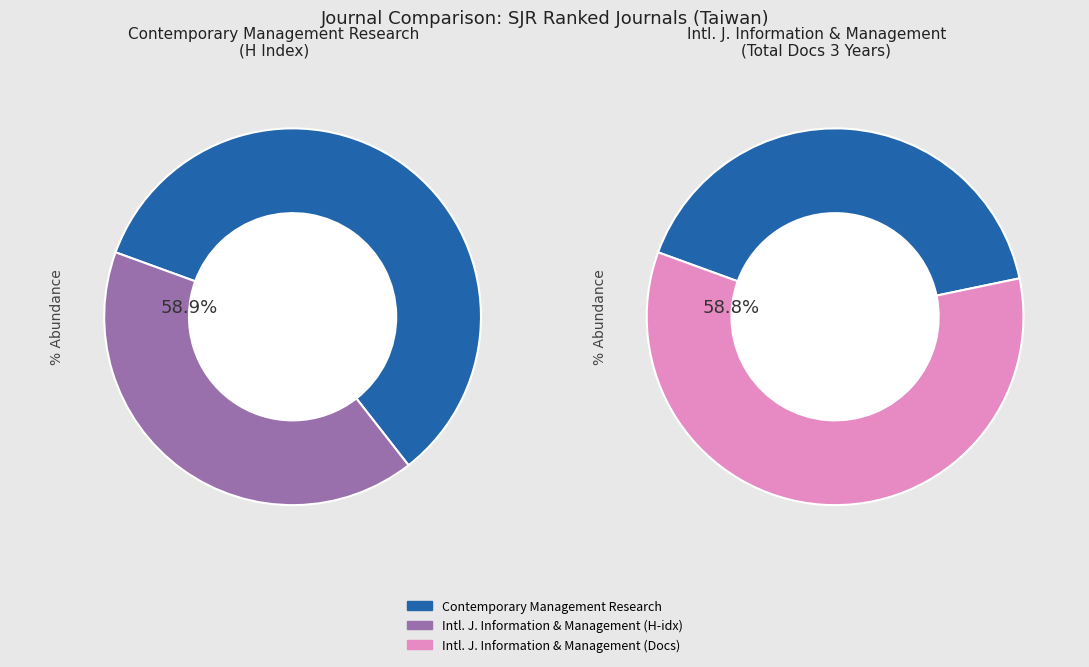

Which slice is the smallest?

International Journal of Information and Management